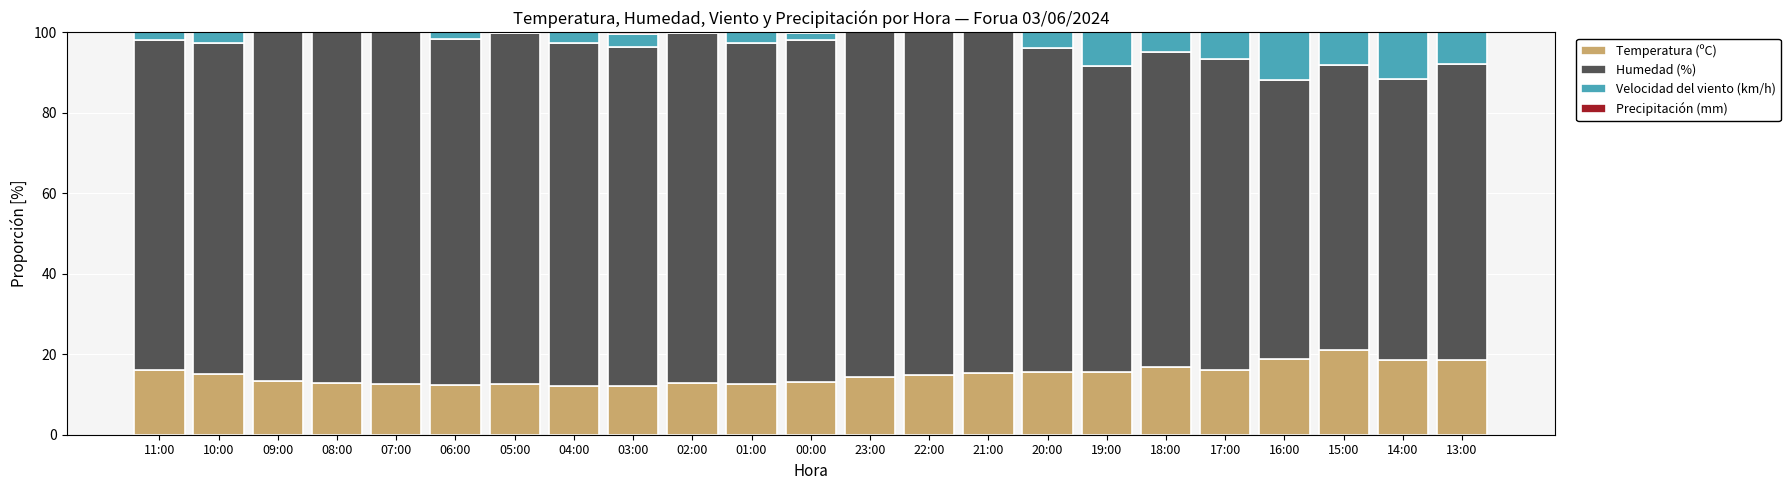

What is the total value across all series at 04:00?

100.0